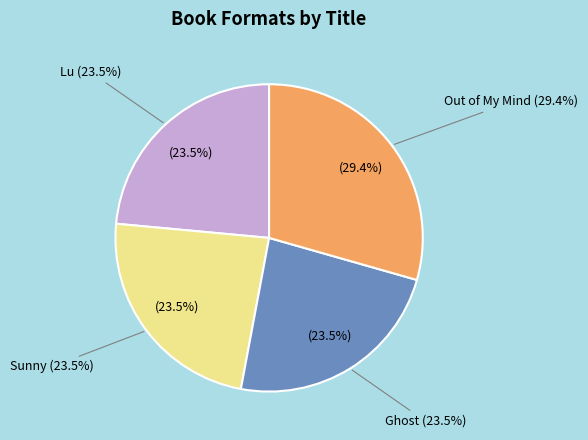

Is Sunny the majority of the pie?

No